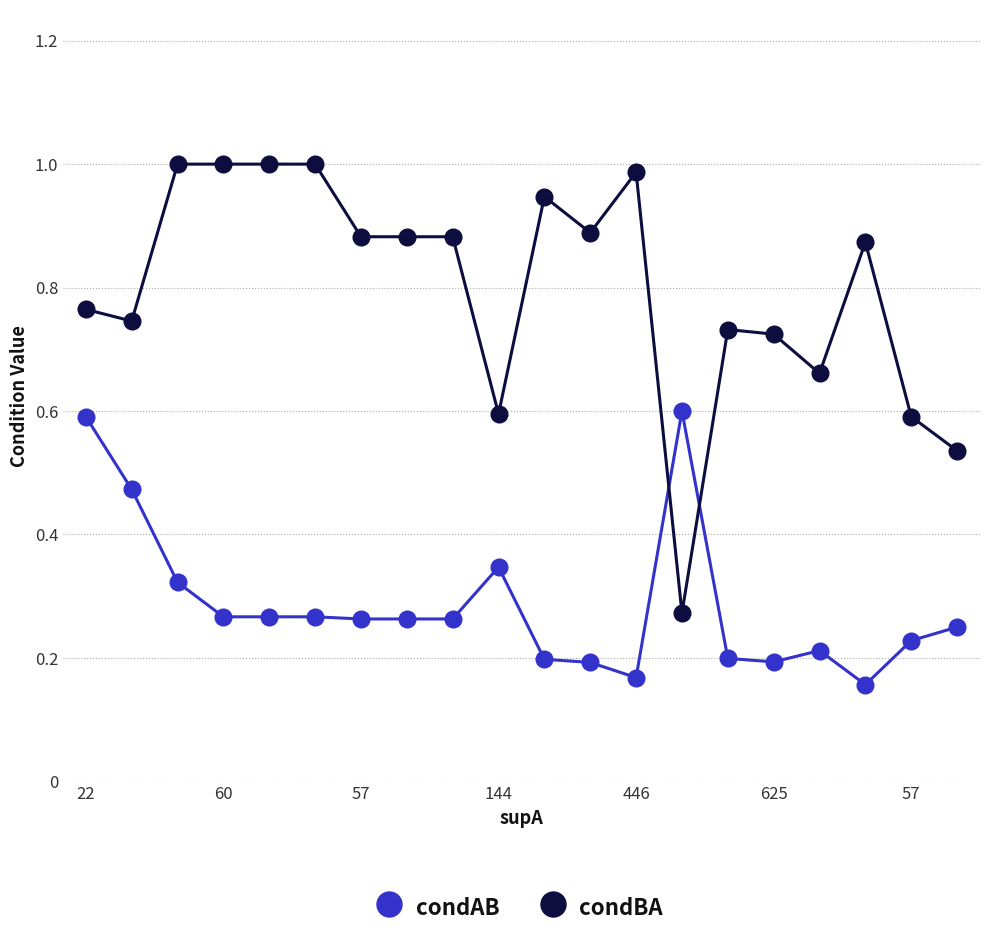

List the series in order of their peak value, highest first.

condBA, condAB